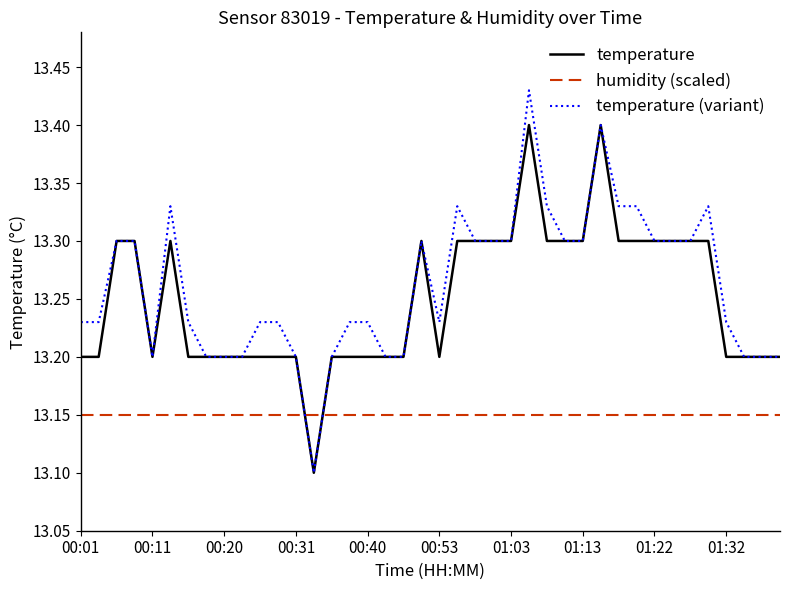

Which series has the widest spread of values?

temperature (variant)